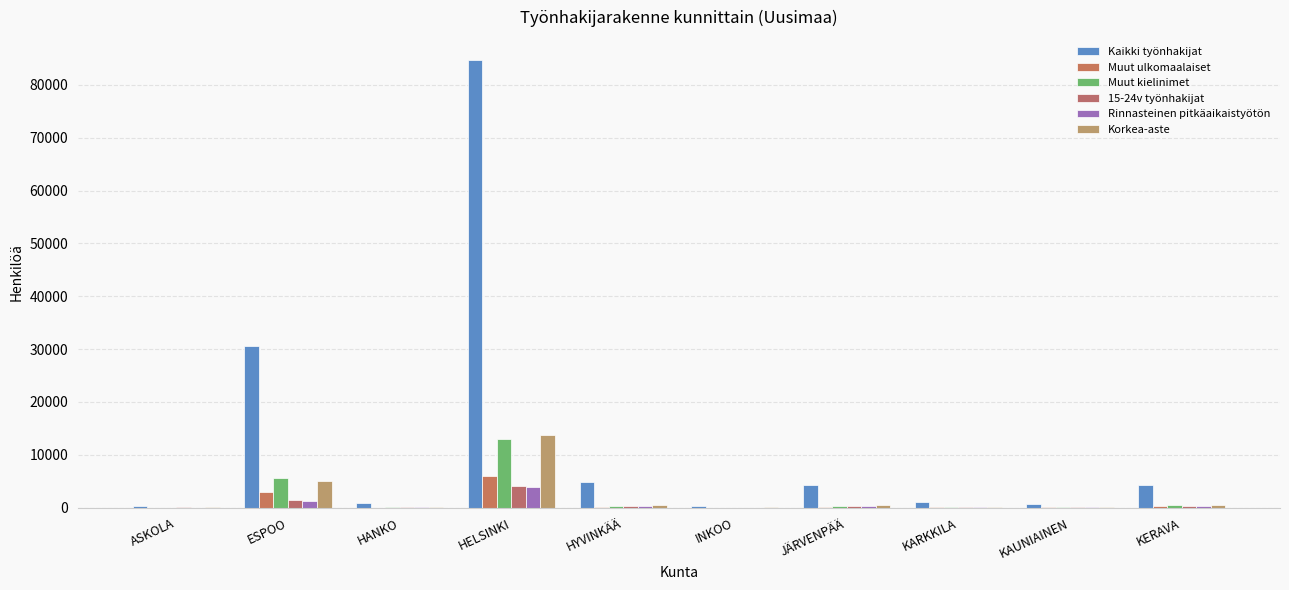

Reading right to left, list all the values displayed in this chart.

Kaikki työnhakijat: KERAVA=4220	KAUNIAINEN=688	KARKKILA=1006	JÄRVENPÄÄ=4348	INKOO=363	HYVINKÄÄ=4936	HELSINKI=84786	HANKO=791	ESPOO=30663	ASKOLA=396
Muut ulkomaalaiset: KERAVA=250	KAUNIAINEN=56	KARKKILA=26	JÄRVENPÄÄ=133	INKOO=6	HYVINKÄÄ=185	HELSINKI=6005	HANKO=18	ESPOO=2906	ASKOLA=8
Muut kielinimet: KERAVA=542	KAUNIAINEN=86	KARKKILA=43	JÄRVENPÄÄ=305	INKOO=16	HYVINKÄÄ=332	HELSINKI=12890	HANKO=37	ESPOO=5635	ASKOLA=11
15-24v työnhakijat: KERAVA=302	KAUNIAINEN=27	KARKKILA=46	JÄRVENPÄÄ=318	INKOO=17	HYVINKÄÄ=328	HELSINKI=4043	HANKO=38	ESPOO=1509	ASKOLA=24
Rinnasteinen pitkäaikaistyötön: KERAVA=248	KAUNIAINEN=34	KARKKILA=43	JÄRVENPÄÄ=270	INKOO=17	HYVINKÄÄ=245	HELSINKI=3989	HANKO=35	ESPOO=1344	ASKOLA=17
Korkea-aste: KERAVA=418	KAUNIAINEN=155	KARKKILA=56	JÄRVENPÄÄ=485	INKOO=50	HYVINKÄÄ=497	HELSINKI=13811	HANKO=45	ESPOO=5086	ASKOLA=40